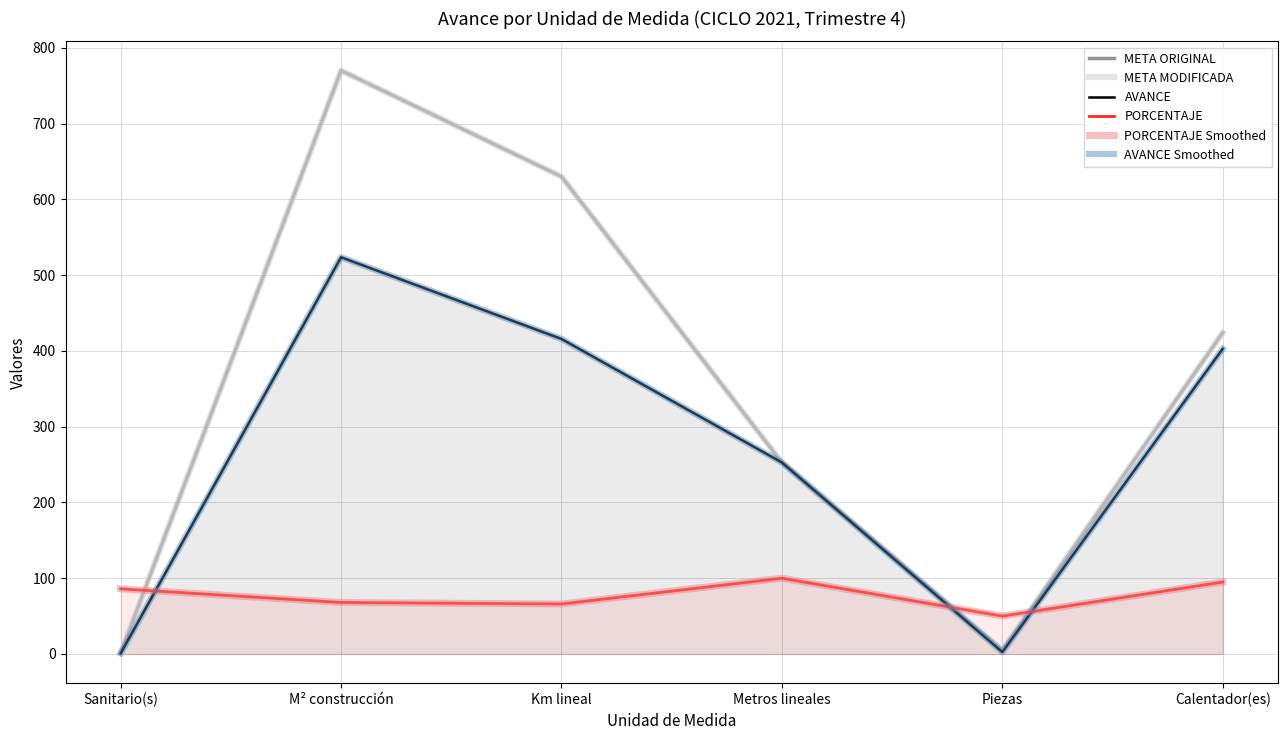

Where does the META MODIFICADA series first go above 424?

M² construcción